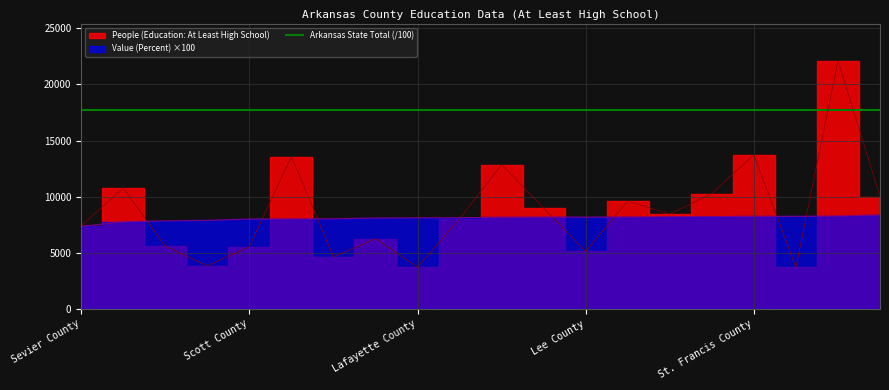

What is the difference between the Value (Percent) values at Scott County and Lafayette County?

110.0